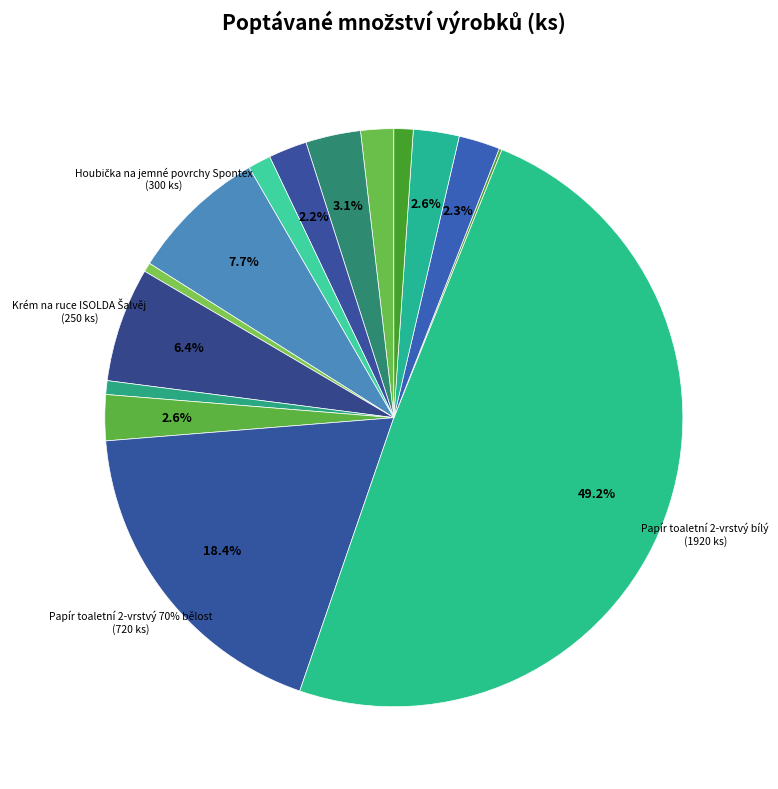

What is the smallest slice in the pie chart?

Prací prášek SAVO